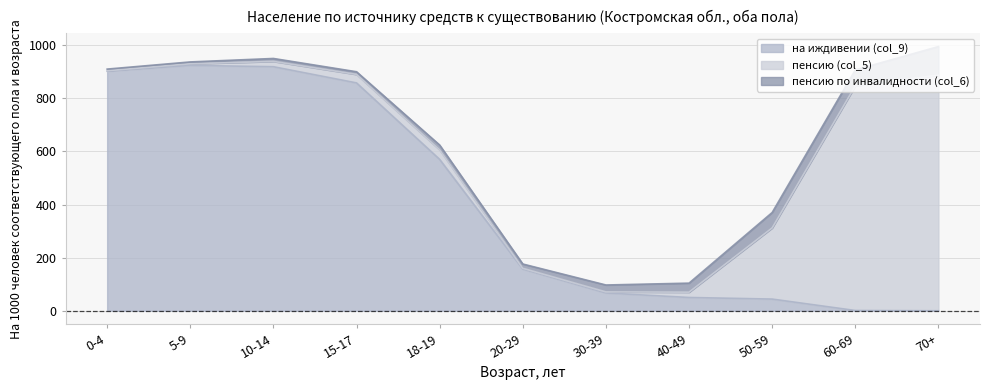

Which series changed the most between 0-4 and 70+?

на иждивении (col_9)